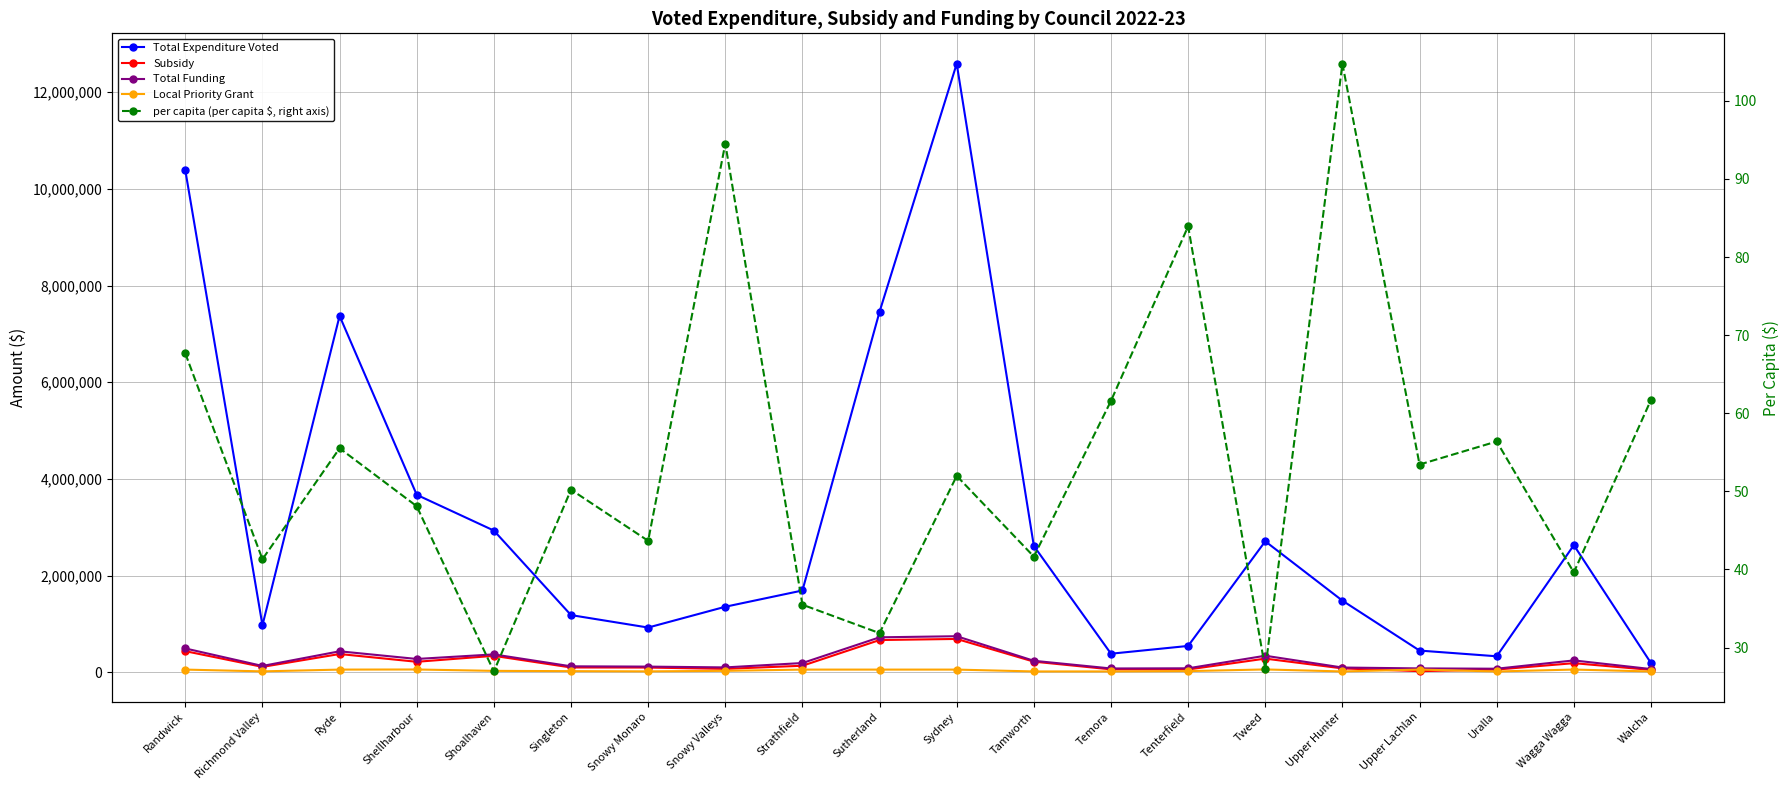

At which label does per capita (per capita $, right axis) first exceed 51?

Randwick